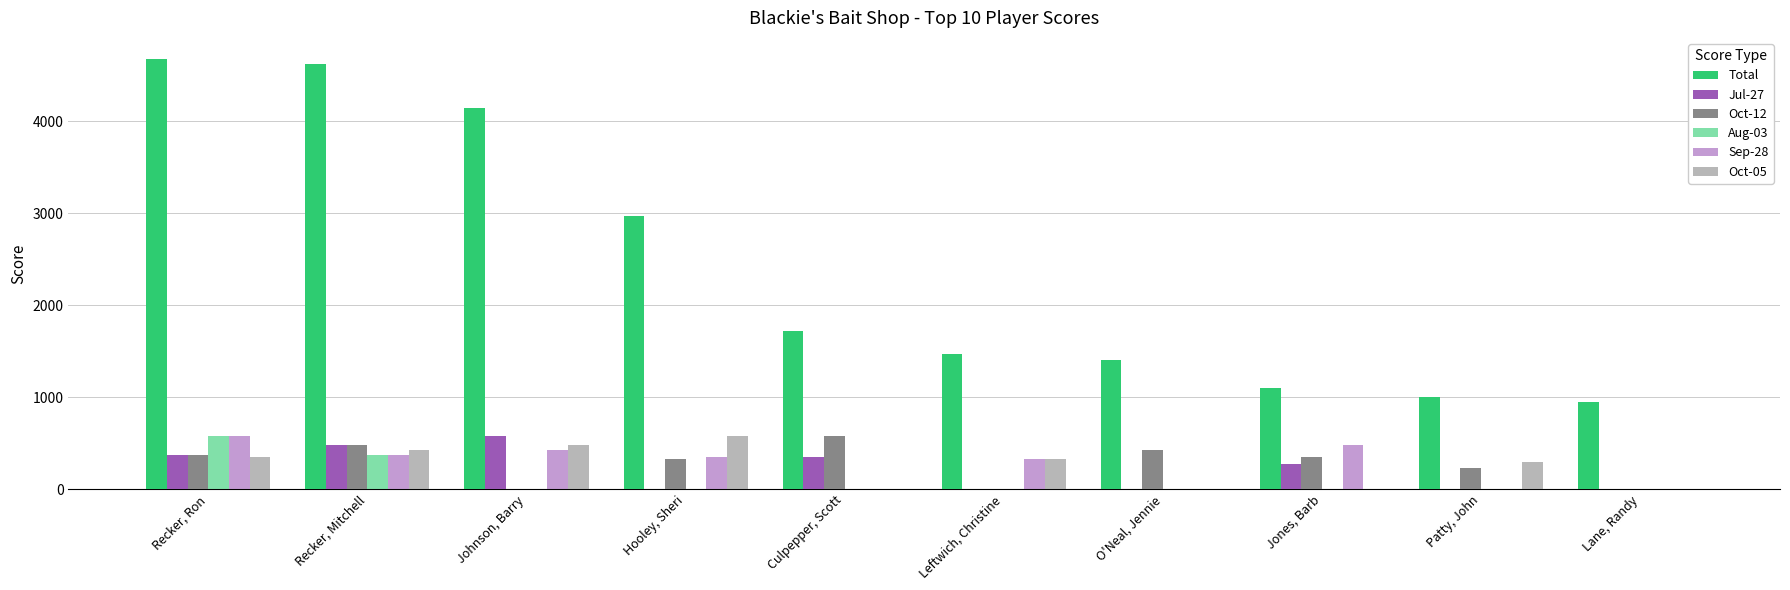

How many distinct data groups are displayed?

6